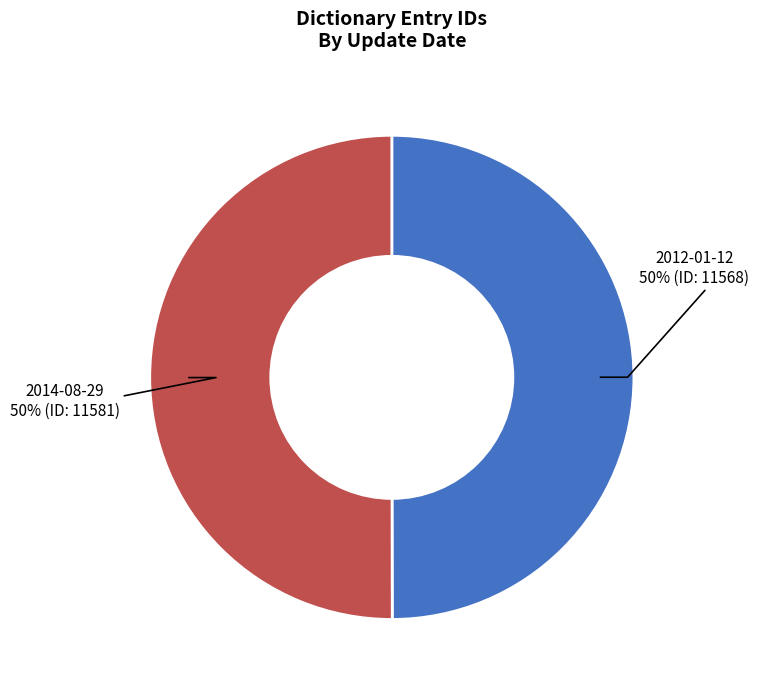

True or false: 2012-01-12 accounts for 50% of the total.

True